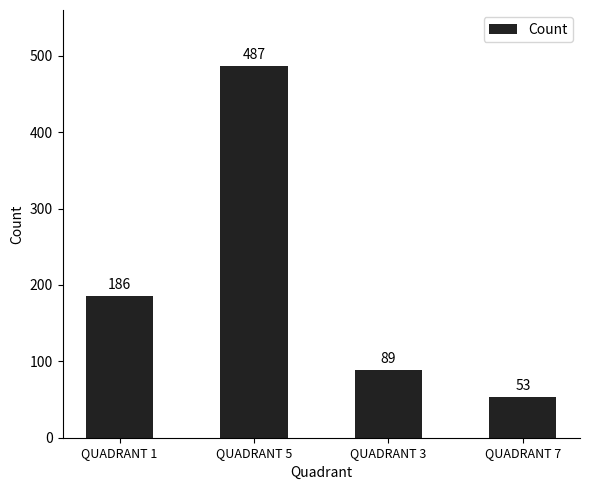

Which label corresponds to the smallest value in the chart?

QUADRANT 7